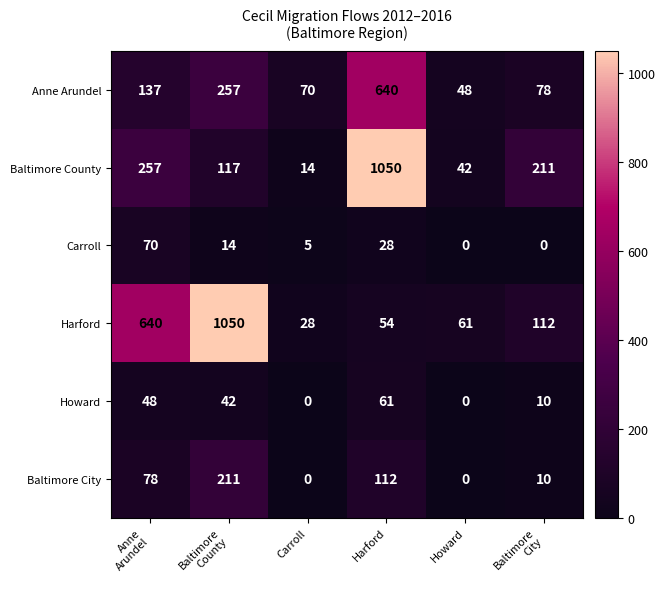

What value does the Howard series have at Harford?

61